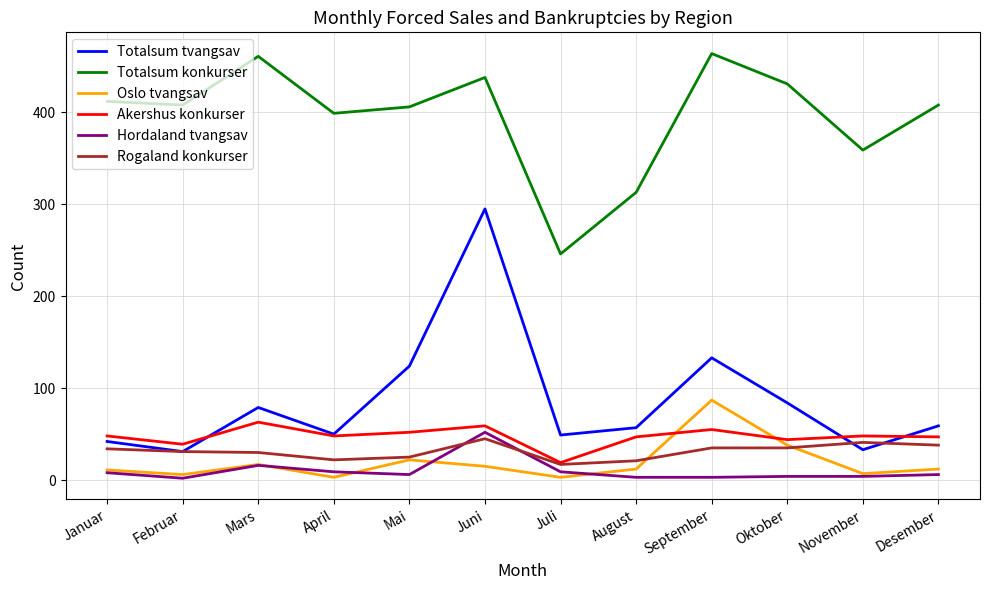

True or false: Totalsum konkurser and Totalsum tvangsav cross at least once.

False